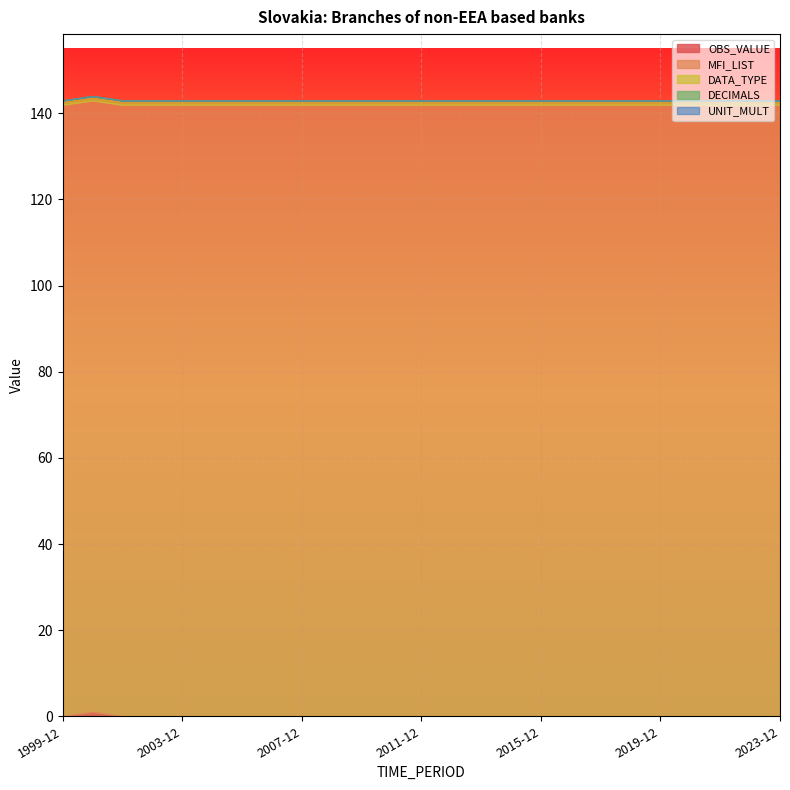

Between 2017-12 and 1999-12, which is larger?

2017-12